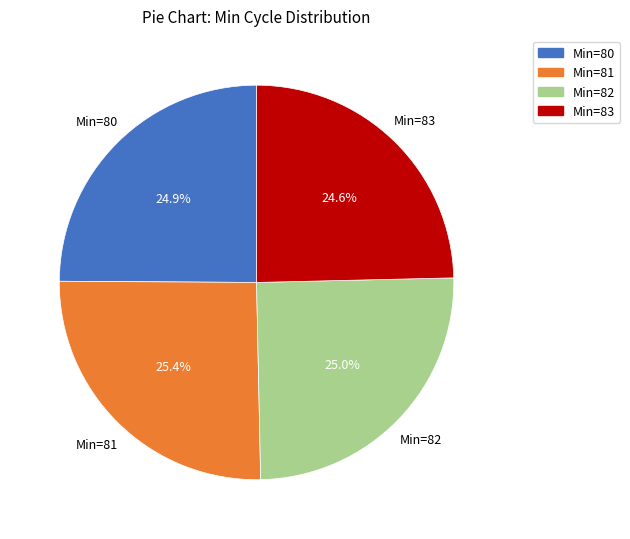

How many slices are in this pie chart?

4